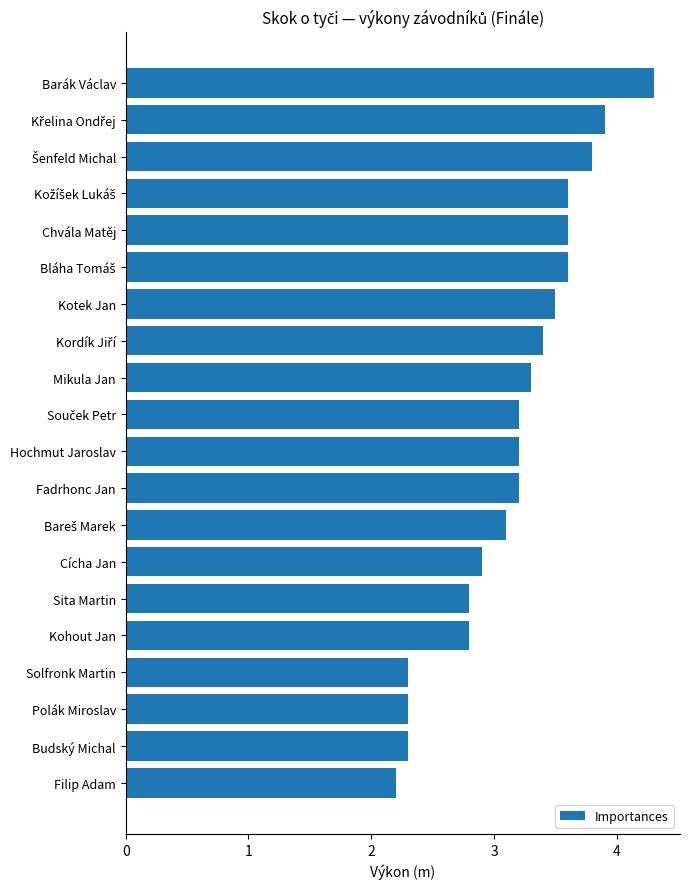

What is the greatest value displayed?

4.3